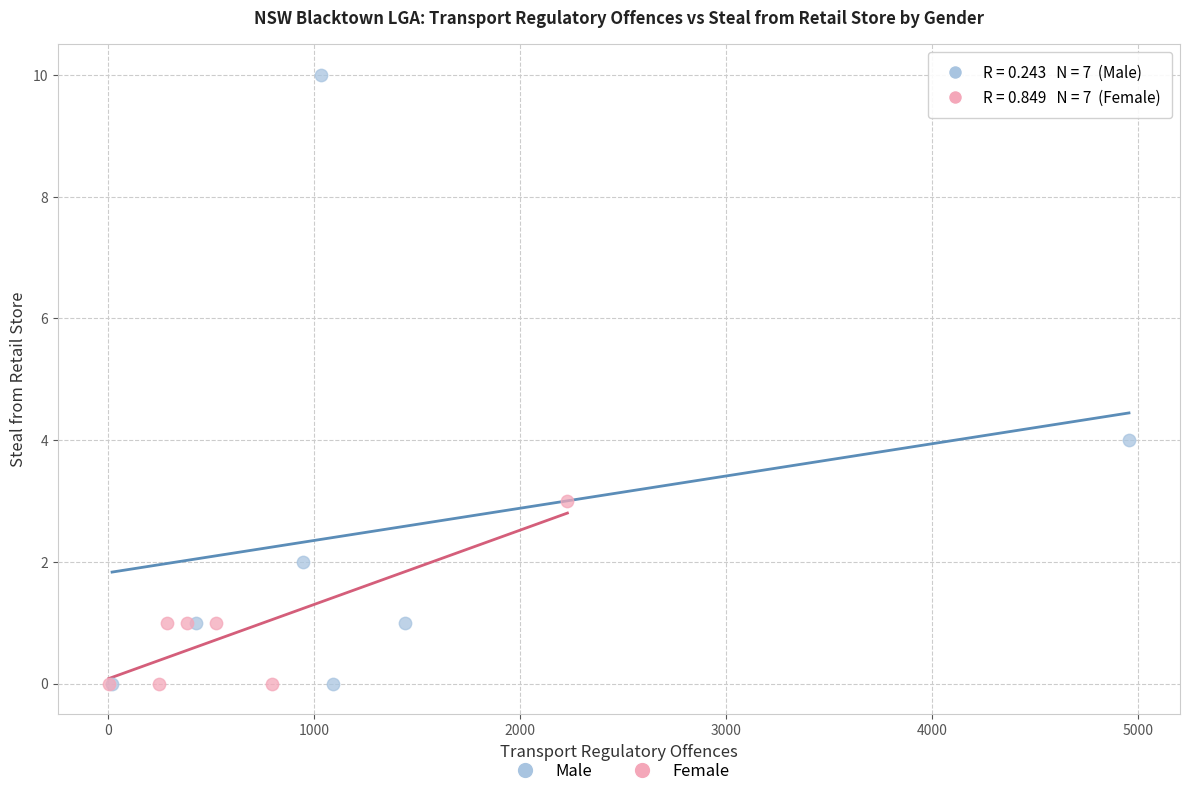

What are all the series names shown in the legend?

Male, Female